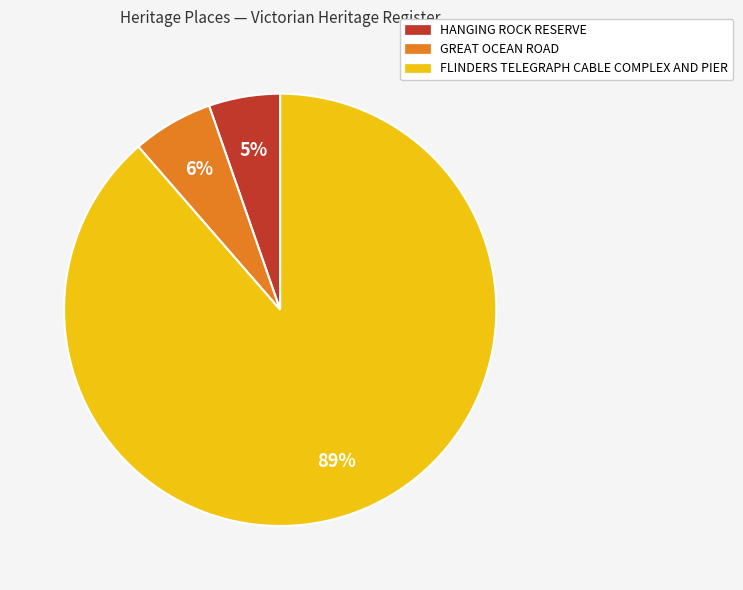

Rank the categories by value from lowest to highest.

HANGING ROCK RESERVE, GREAT OCEAN ROAD, FLINDERS TELEGRAPH CABLE COMPLEX AND PIER